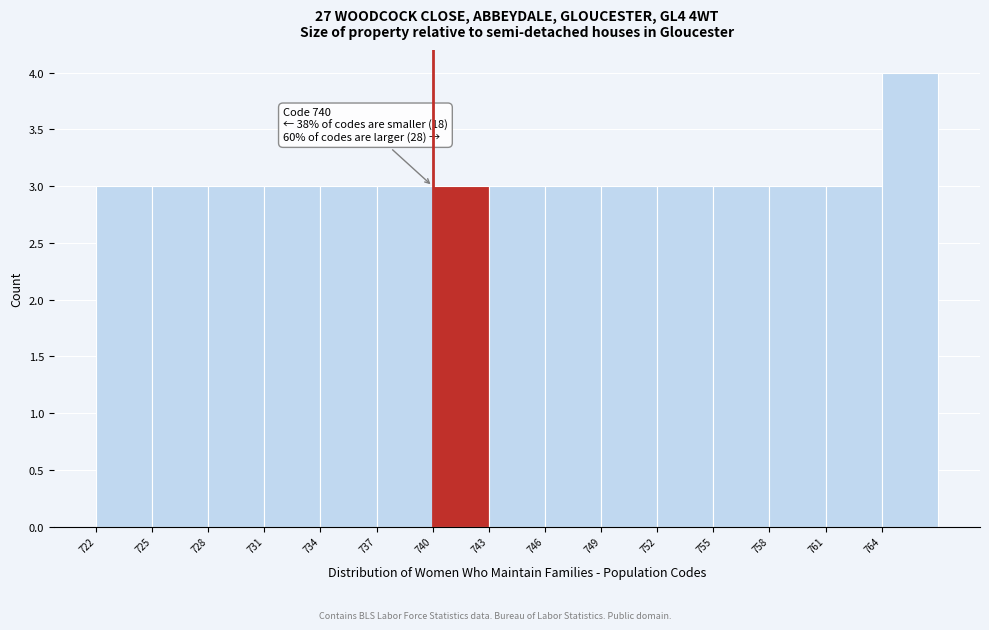

Over which range of the x-axis is the bar tallest?

764 to 767